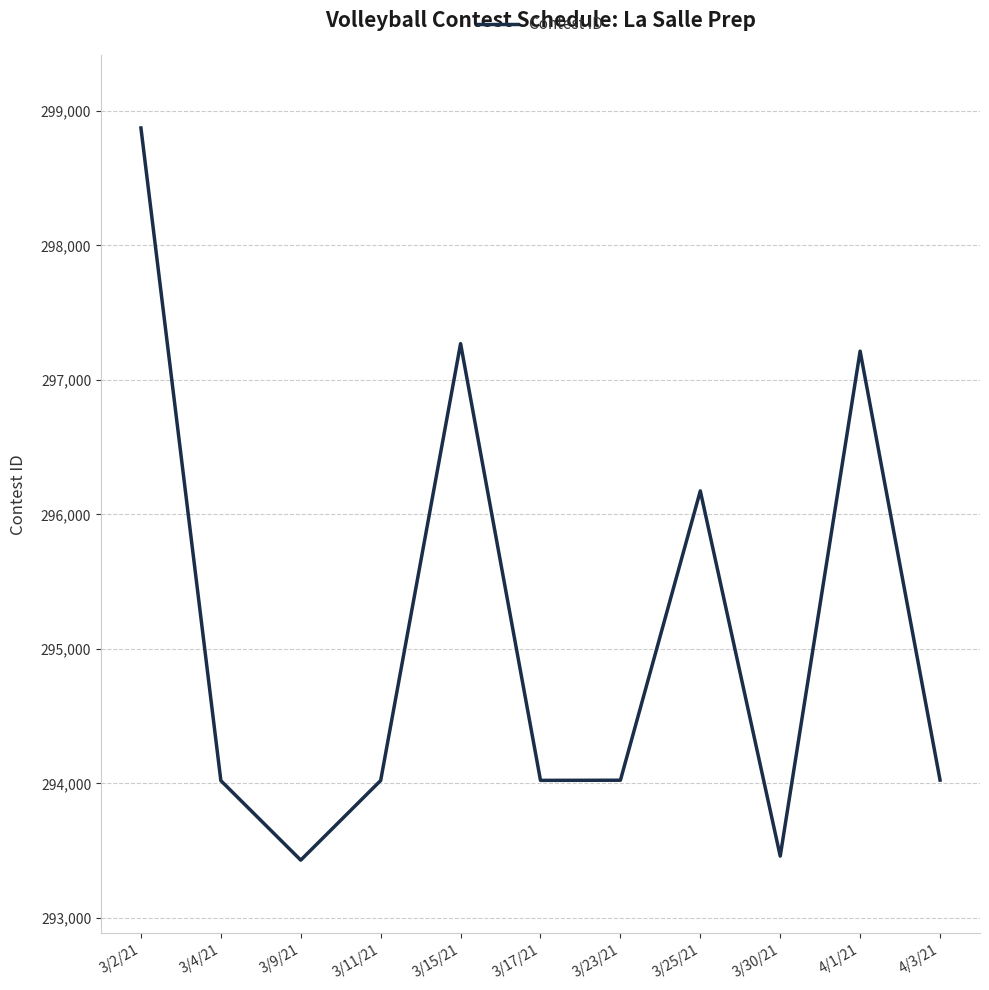

The value at 3/15/21 is 509375. True or false?

False